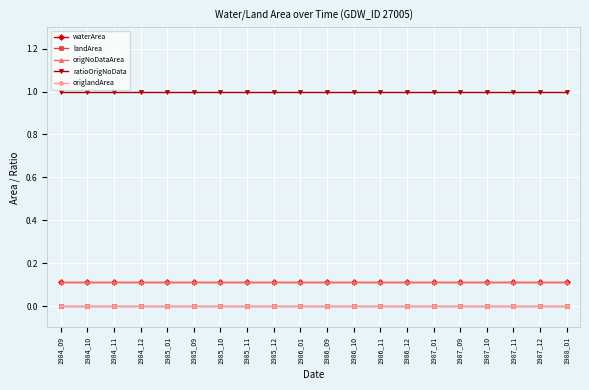

At which category is the sum across all series the highest?

1984_09